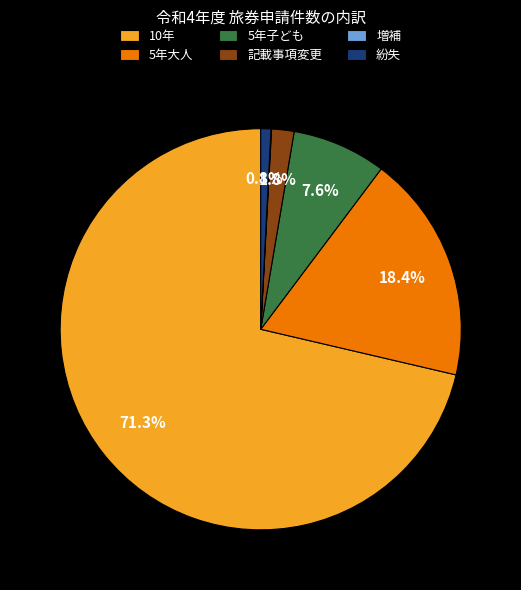

Is there any slice that represents more than half of the pie?

Yes